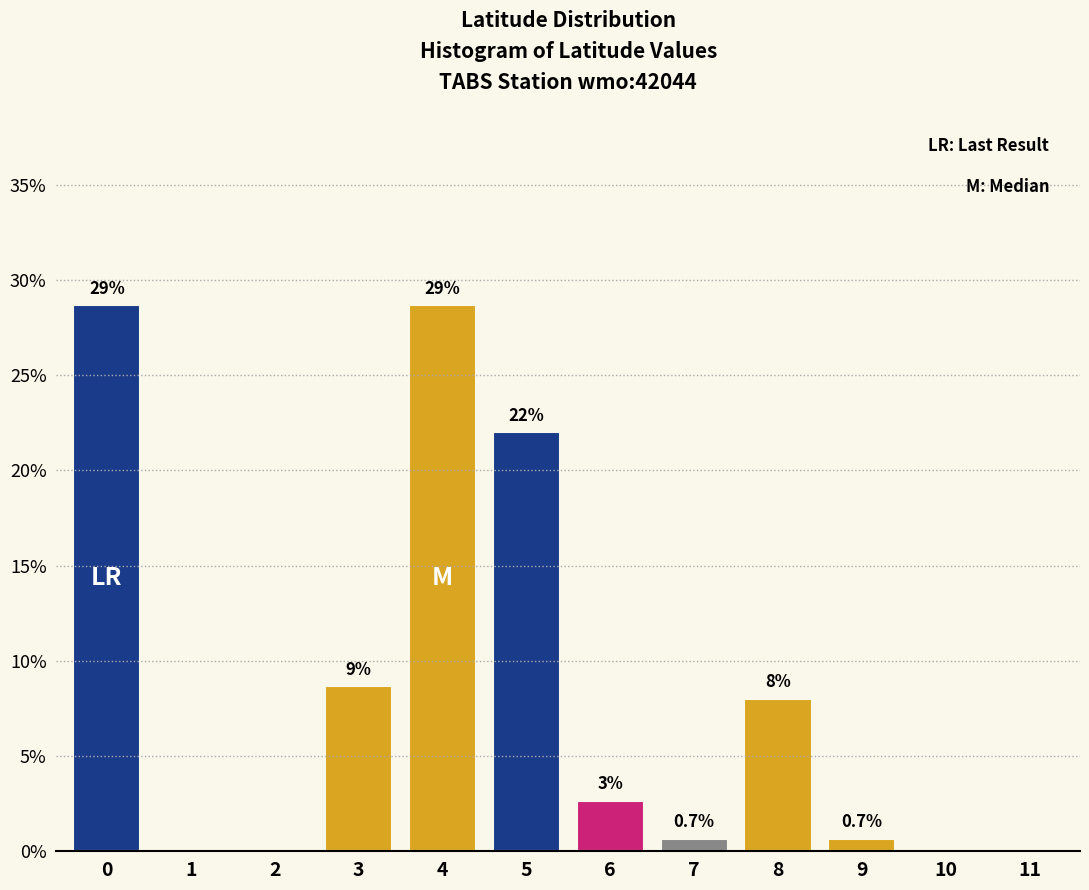

Which has a higher value, 8 or 5?

5